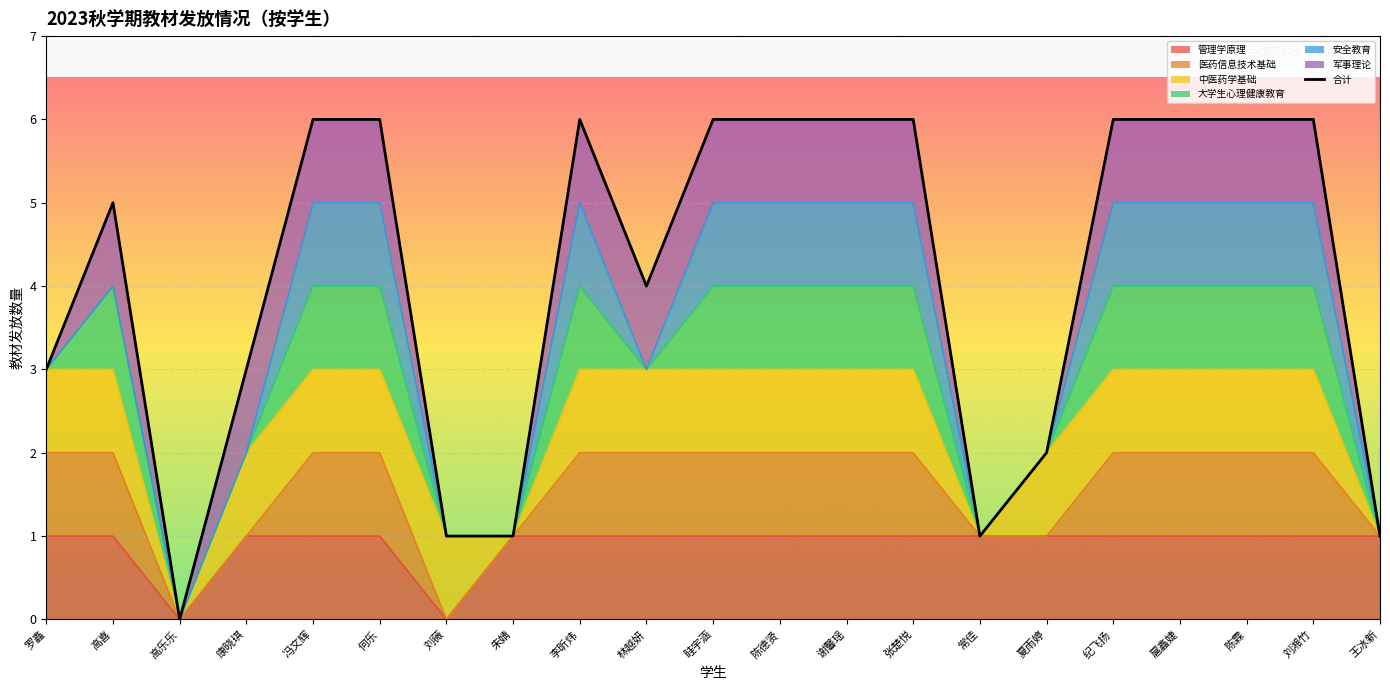

Where is the first local maximum?

高喜